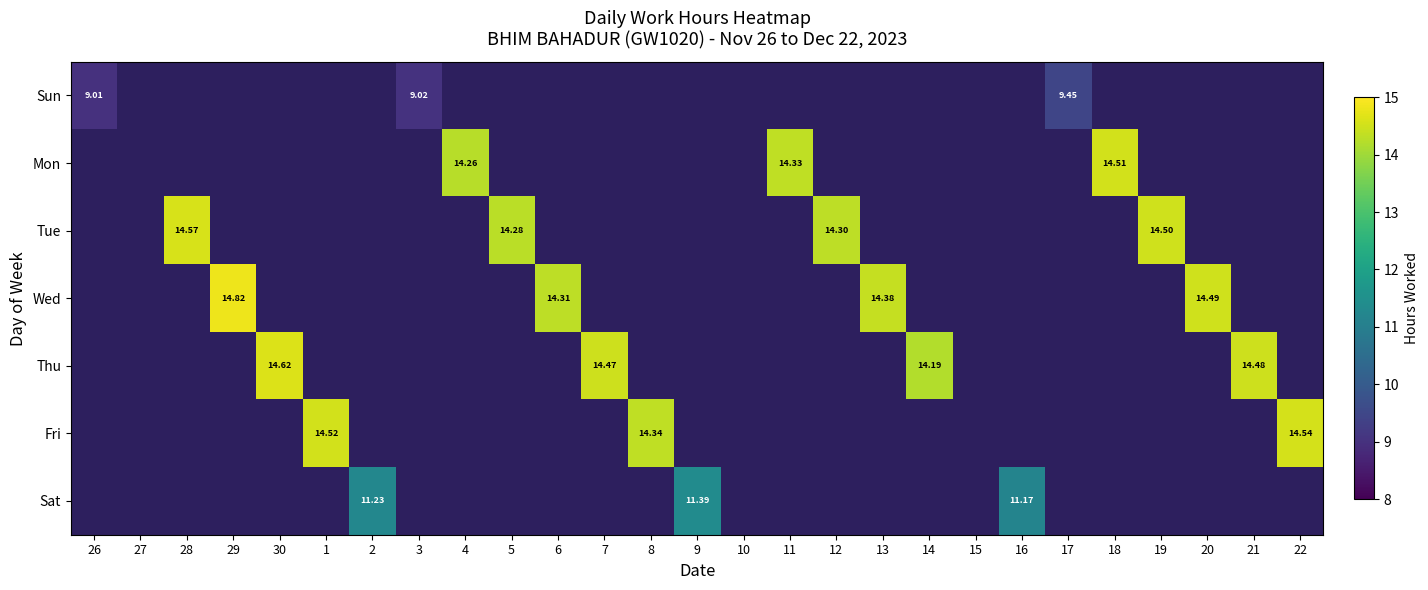

Rank the series at 28 from lowest to highest value.

Sun, Mon, Wed, Thu, Fri, Sat, Tue